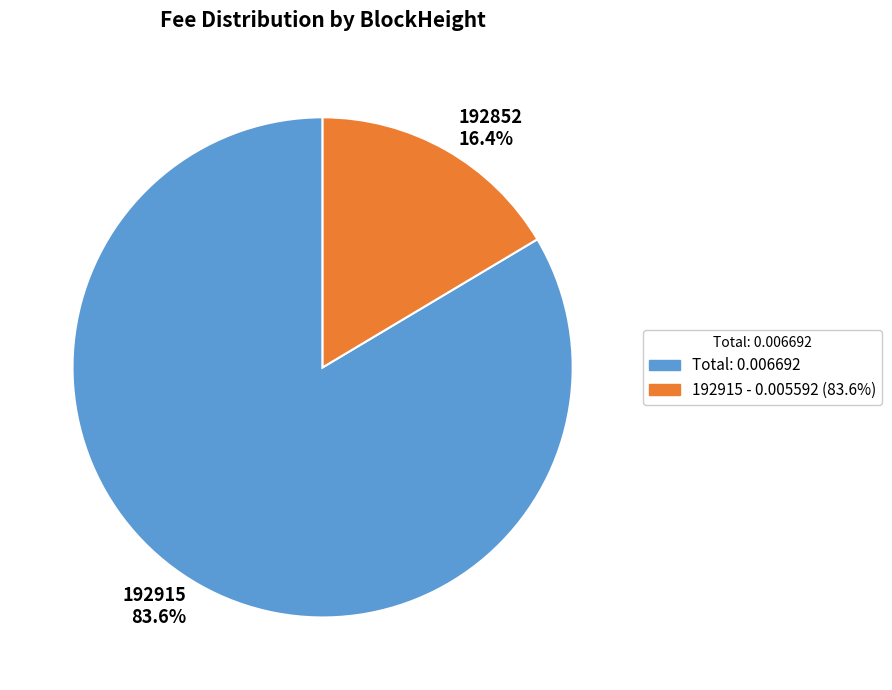

To the nearest percent, what is the combined percentage of 192852 and 192915?

100%